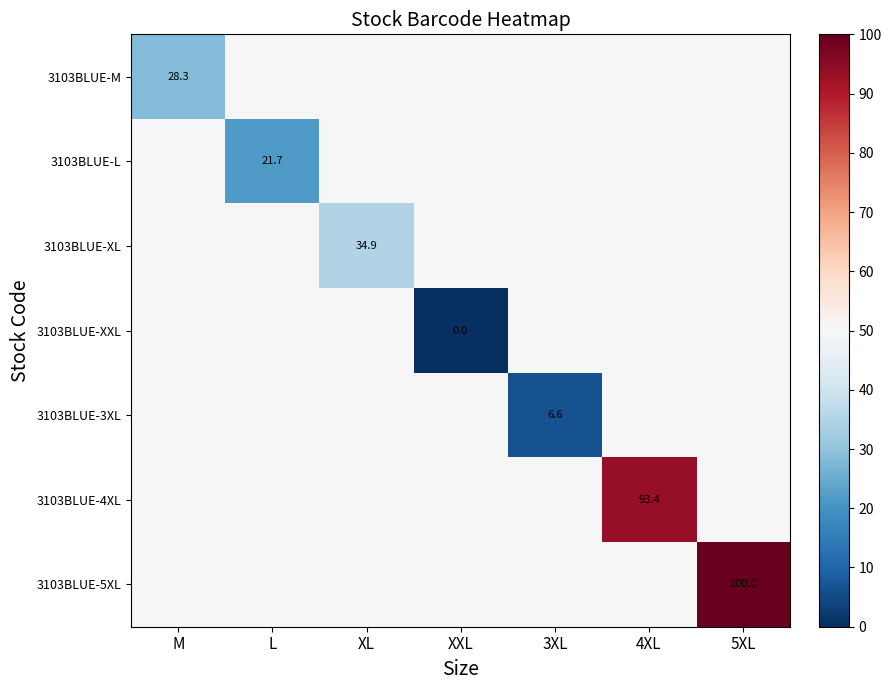

Which has a higher value, 5XL or XXL?

5XL